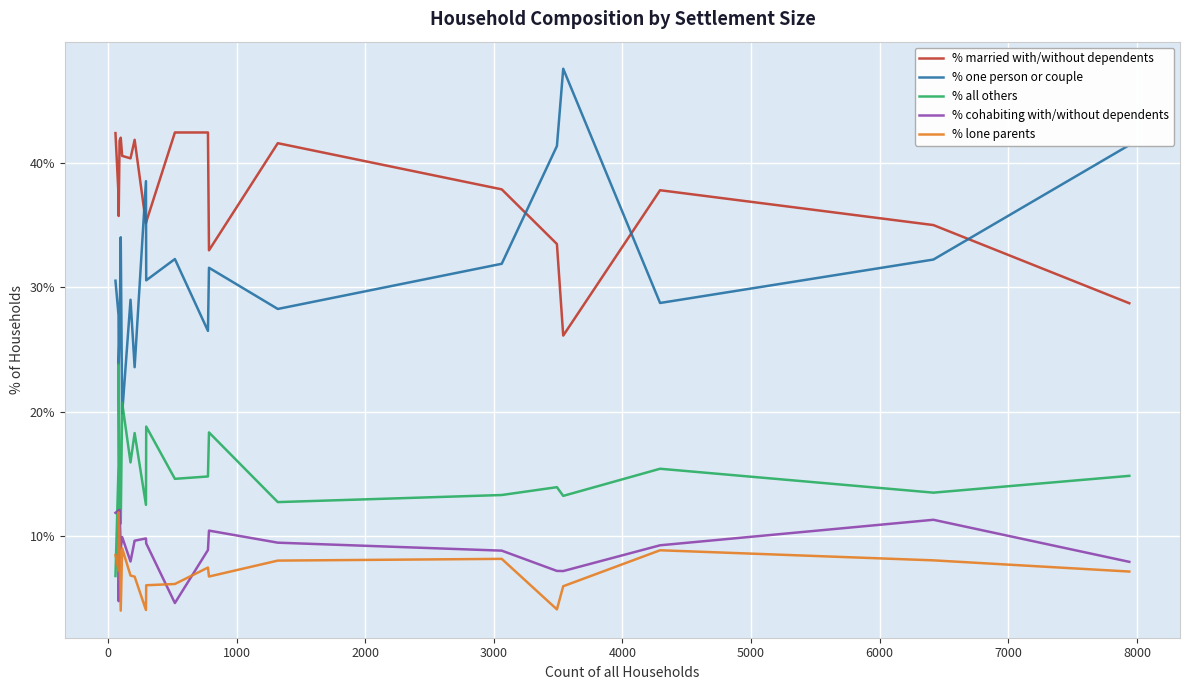

True or false: % all others and % cohabiting with/without dependents intersect in this chart.

True